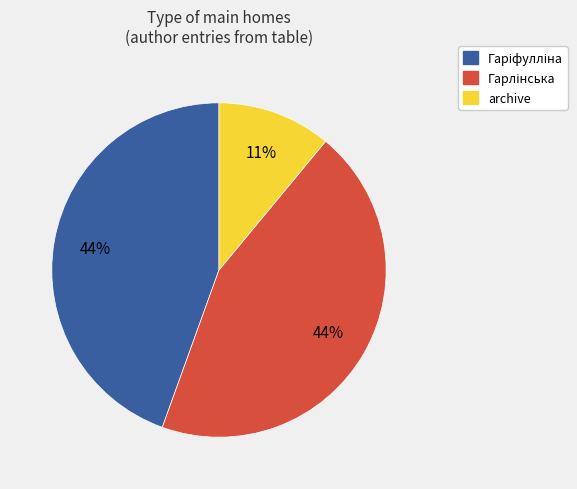

What is the smallest slice in the pie chart?

archive